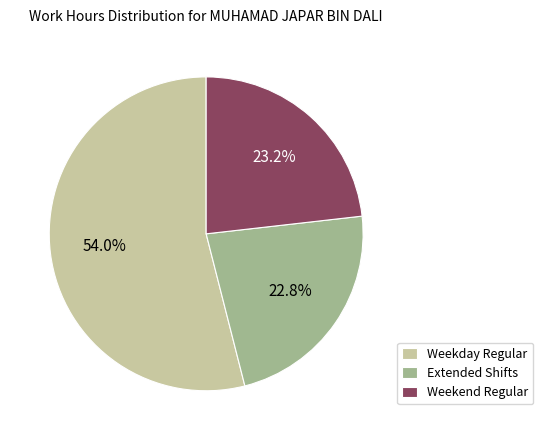

Do Weekday Regular and Weekend Regular together represent more than half of the pie?

Yes